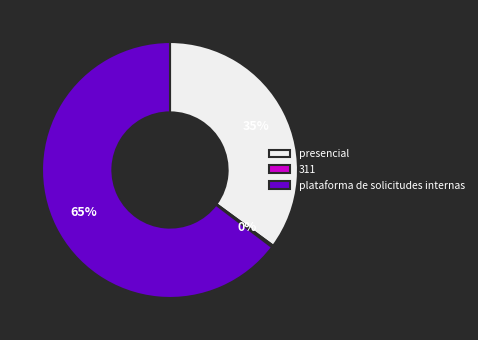

Does any single category account for the majority?

Yes